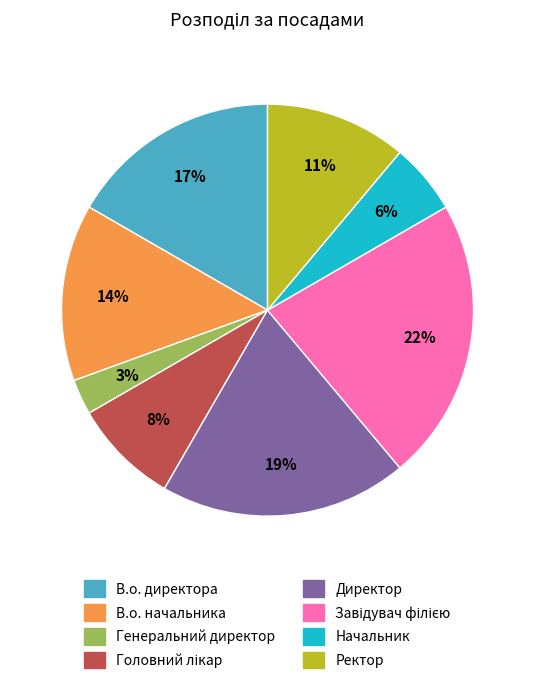

Does Генеральний директор represent more than half of the total?

No